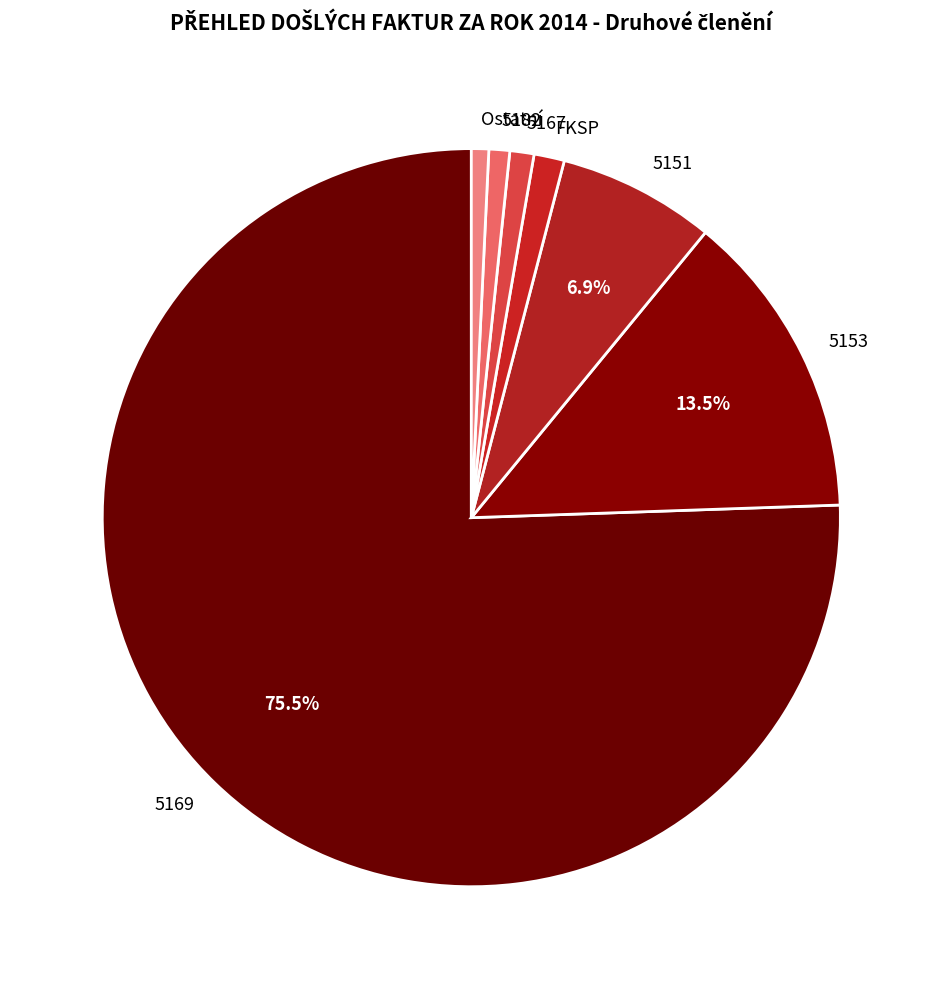

Which slice represents more than half of the pie?

5169